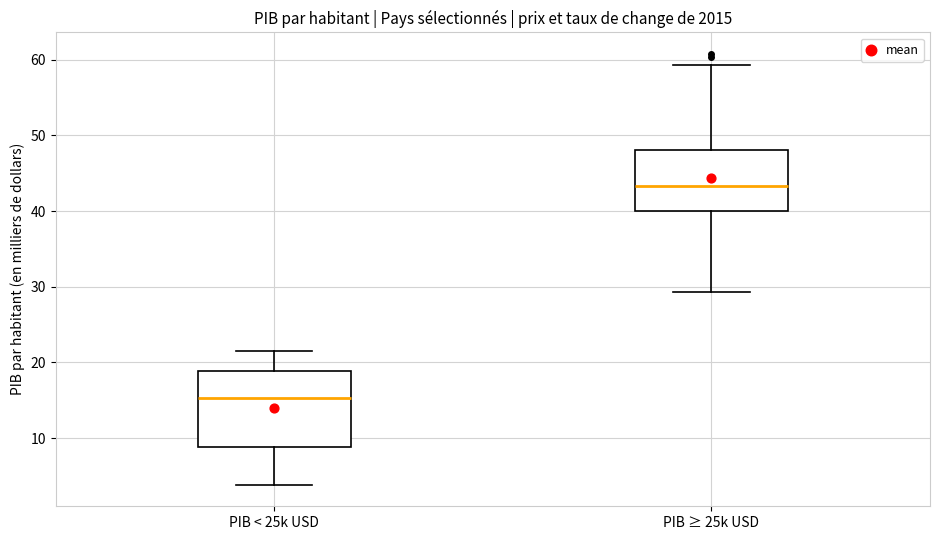

Reading left to right, read every box against the y-axis: the position of its median line, the range the box covers, and the ends of its whiskers. The values are not printed on the chart, so give them approximately, as read against the axis.

PIB < 25k USD: median 15, box 9 to 19, whiskers 4 to 22
PIB ≥ 25k USD: median 43, box 40 to 48, whiskers 29 to 59